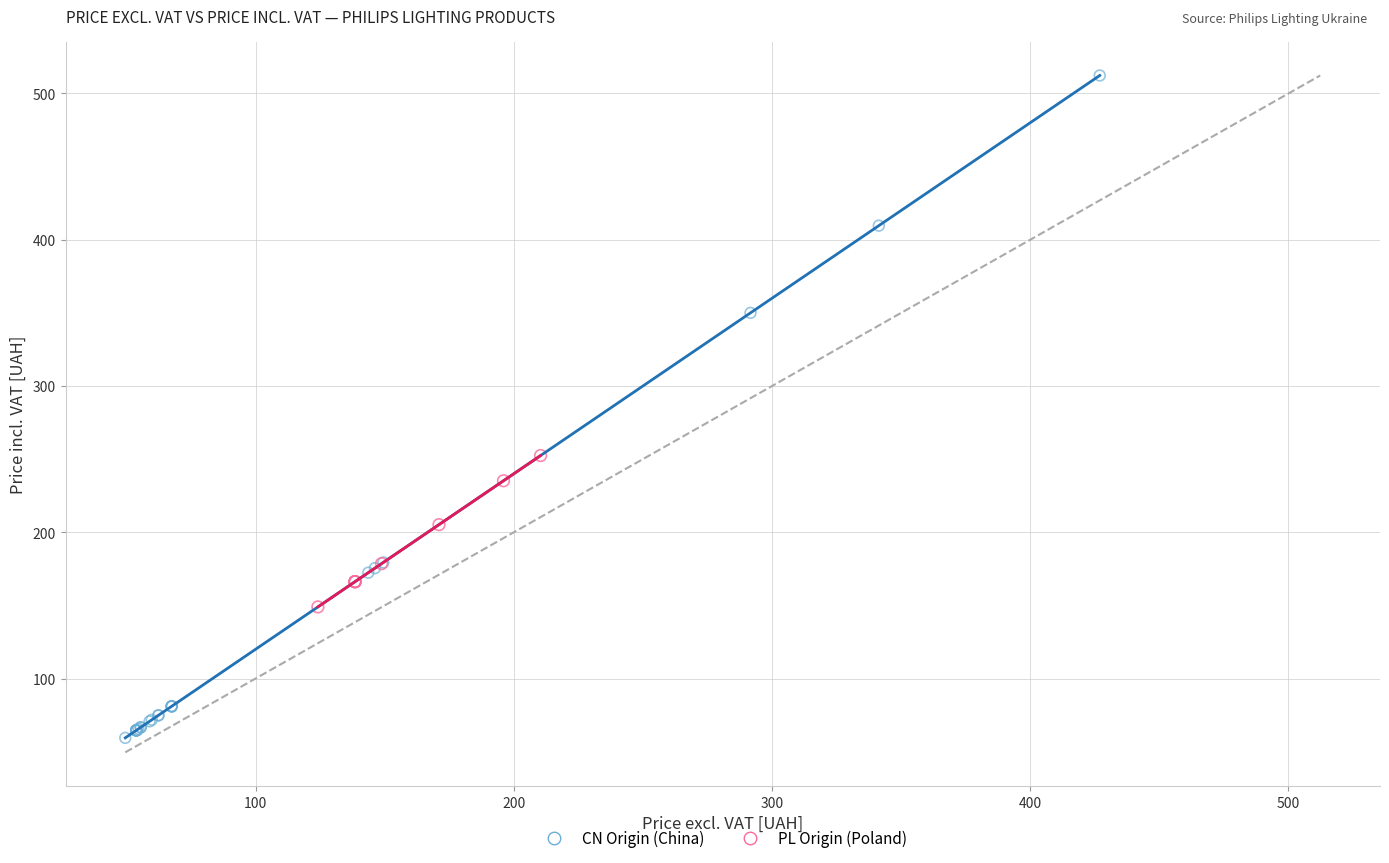

Which series reaches the minimum Y coordinate?

CN Origin (China)